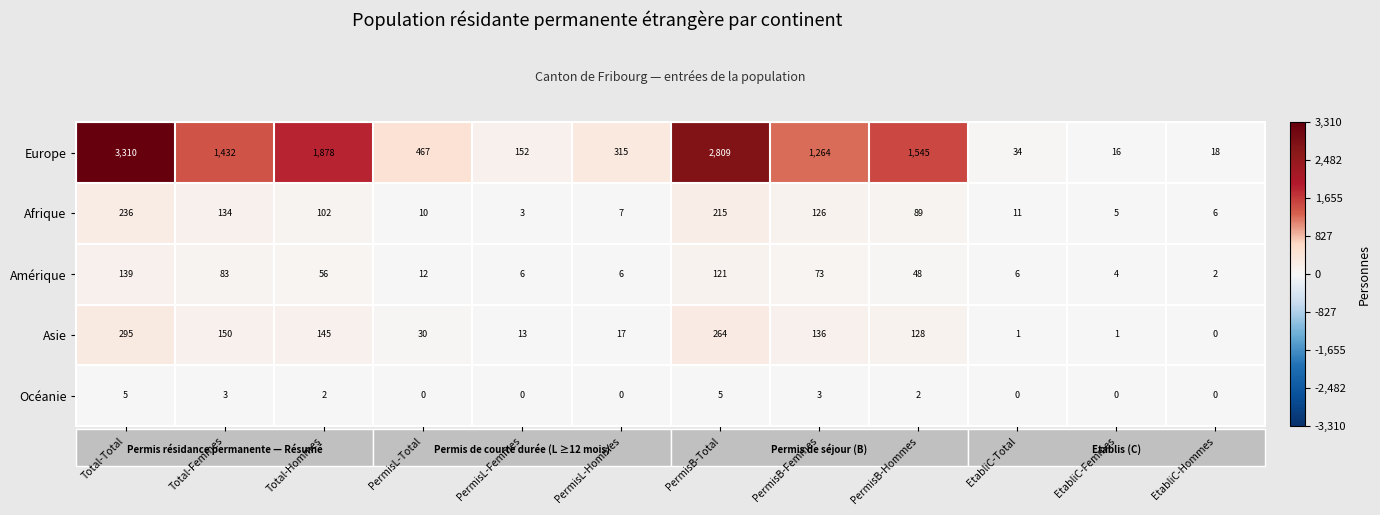

Is it true that Afrique equals 7 at PermisL-Hommes?

True